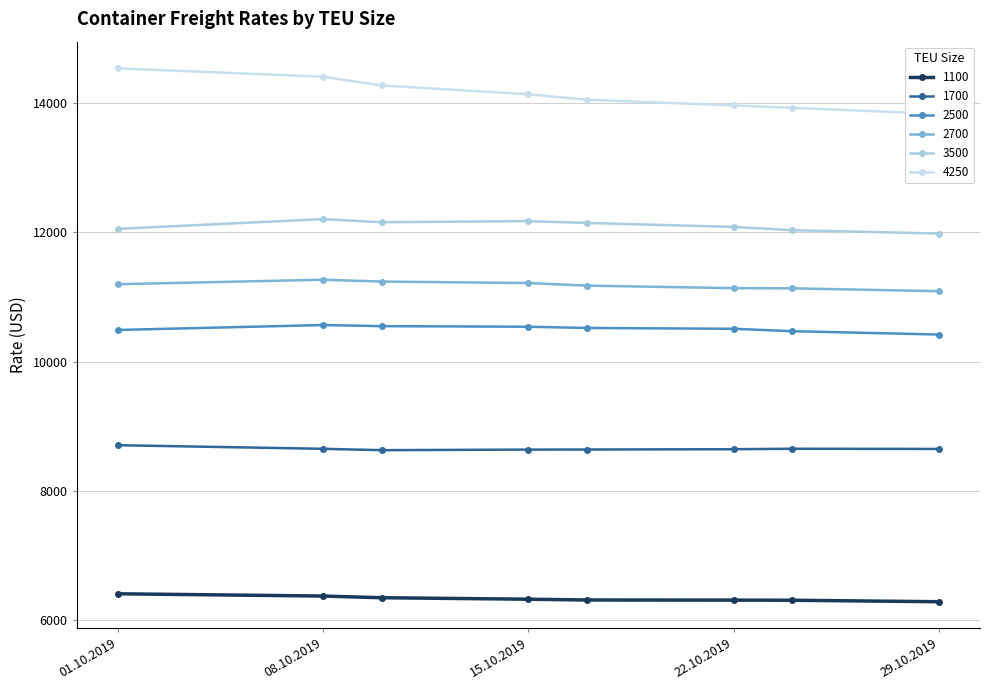

True or false: 1700 and 1100 intersect in this chart.

False